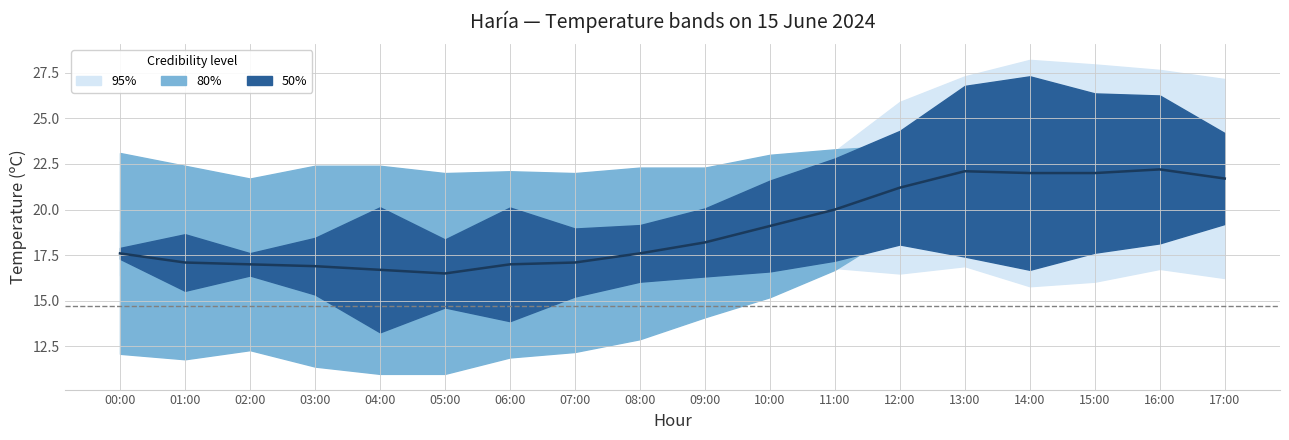

What is the label of the 7th point from the left?

06:00